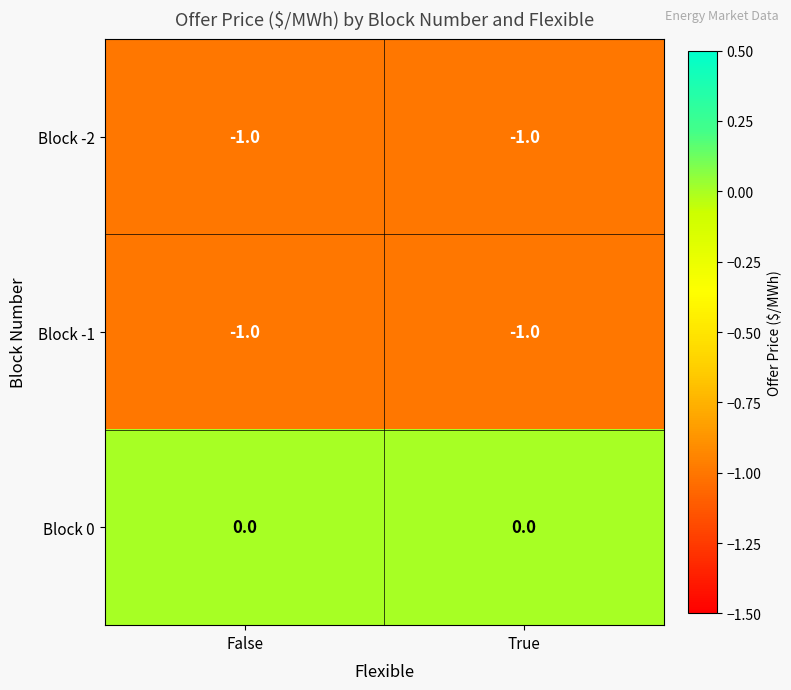

What is the total value across all series at True?

-2